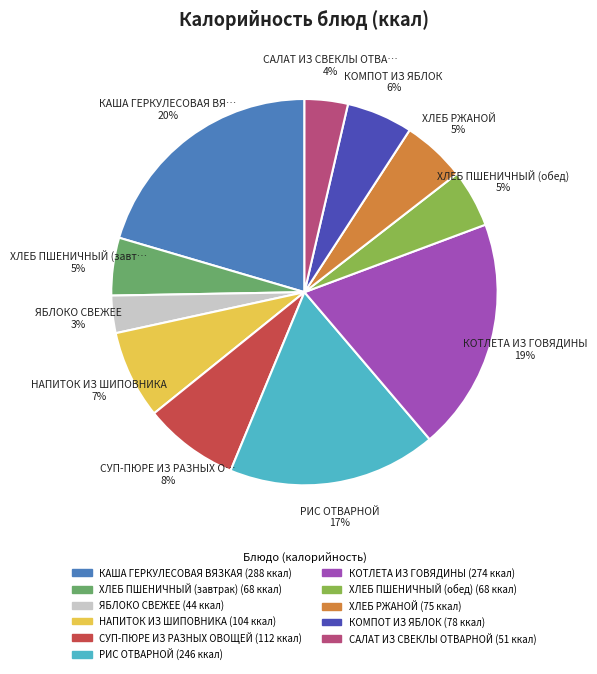

The КАША ГЕРКУЛЕСОВАЯ ВЯЗКАЯ slice represents 32% of the pie. True or false?

False